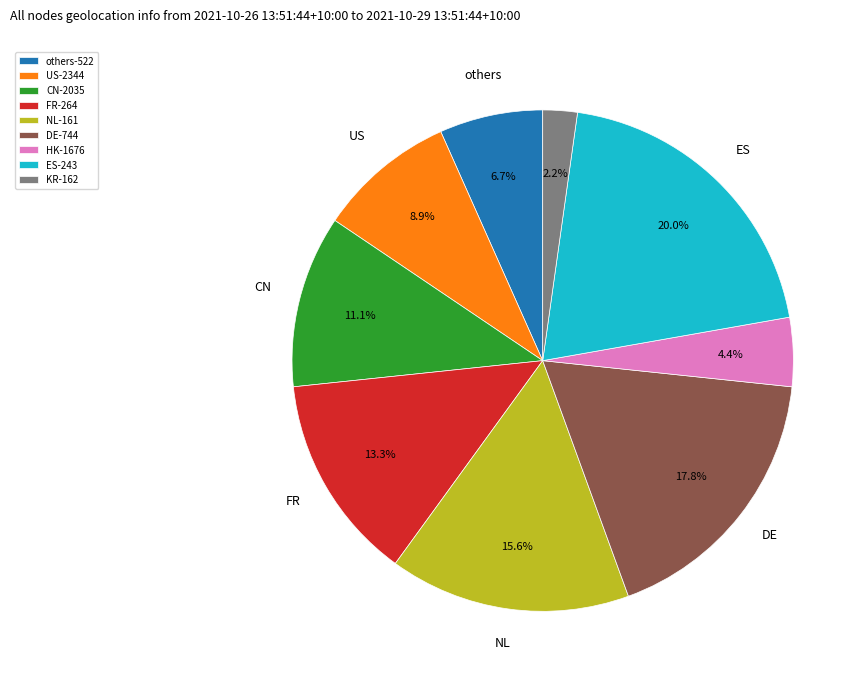

How many slices are in this pie chart?

9